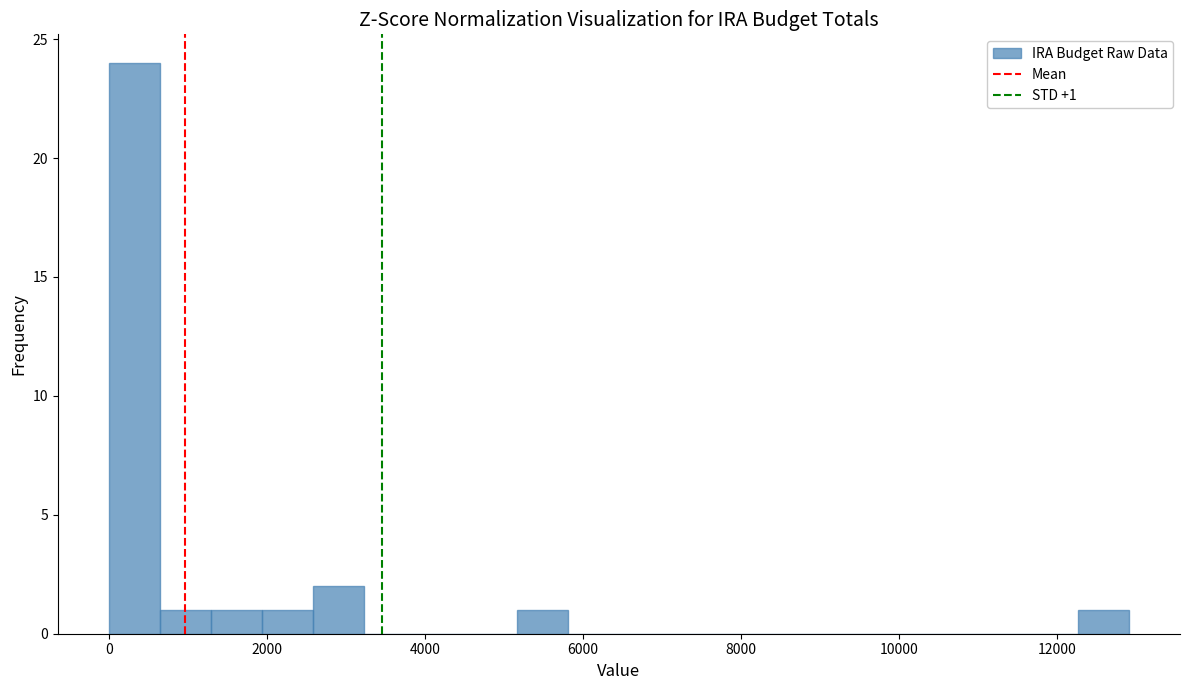

Read against the x-axis, roughly where is the centre of the tallest bar?

400